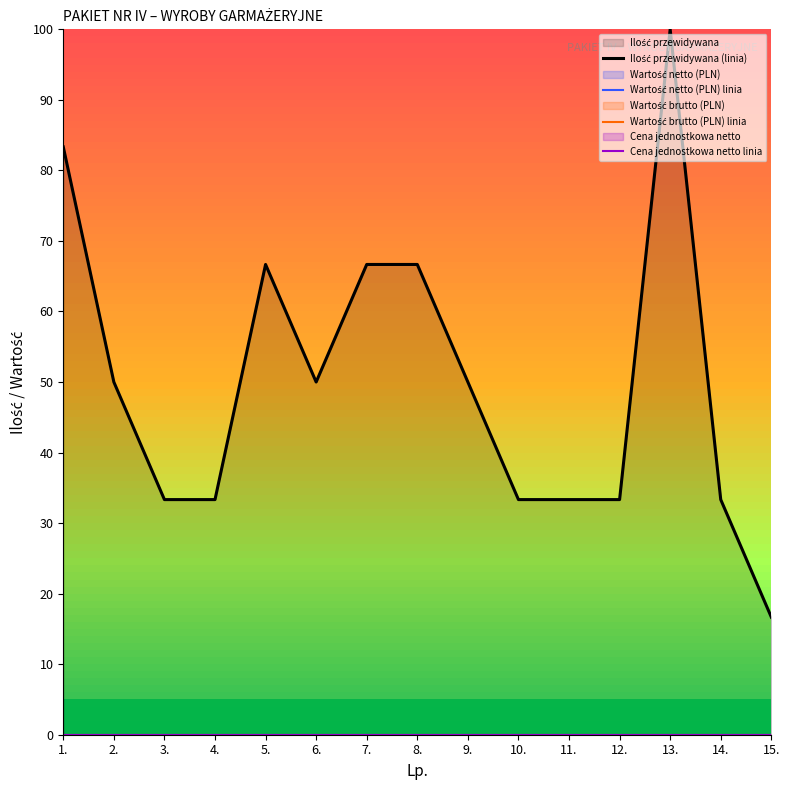

What is the total value across all series at 7.?

66.7